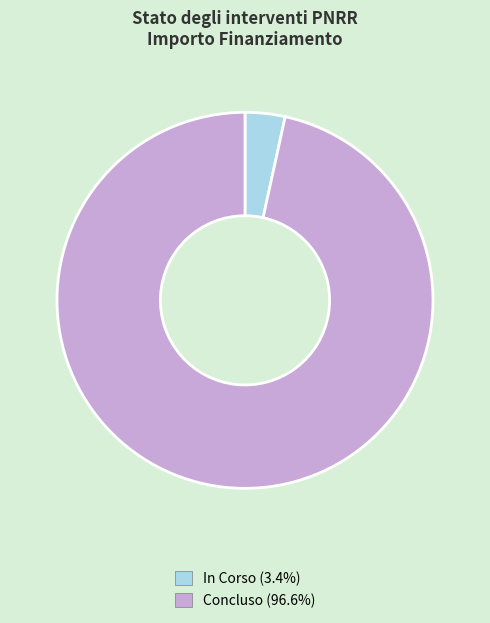

Count the number of slices in the pie.

2